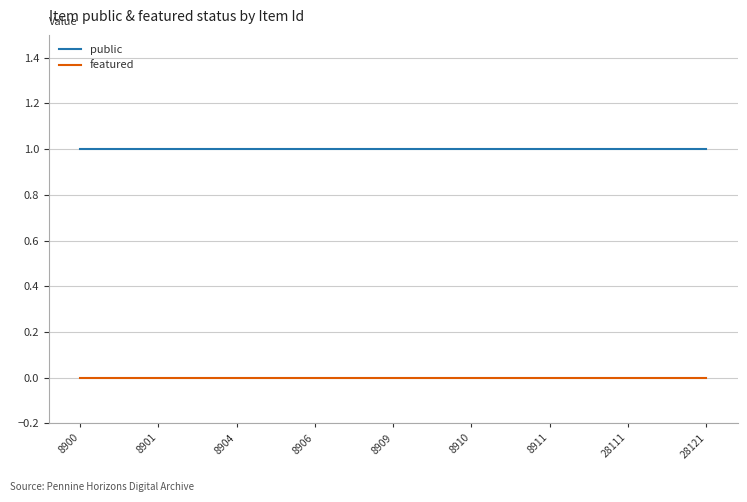

True or false: featured and public intersect in this chart.

False